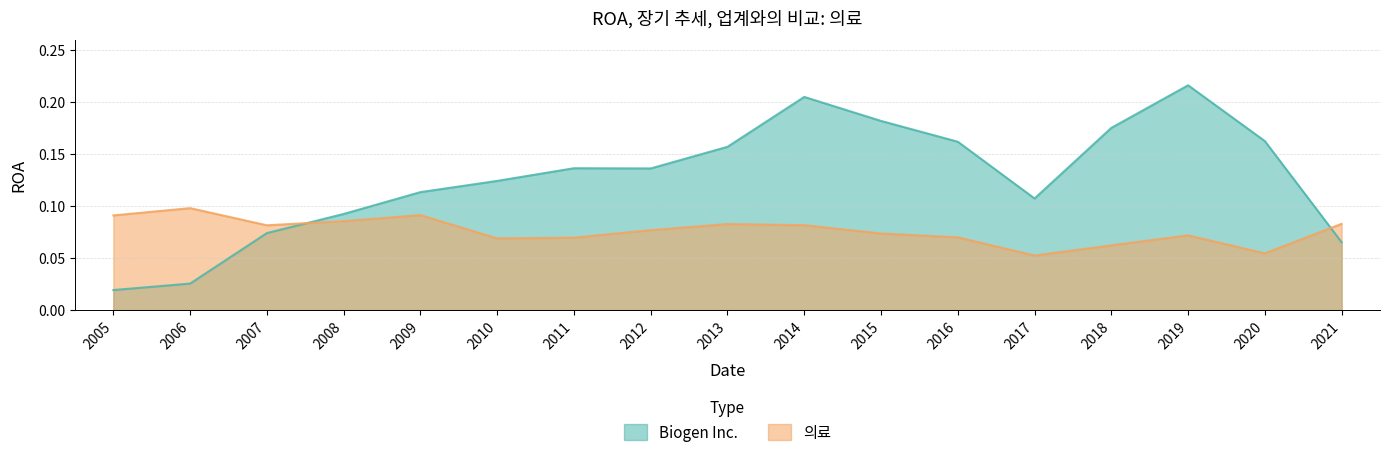

What is the greatest value displayed?

0.2